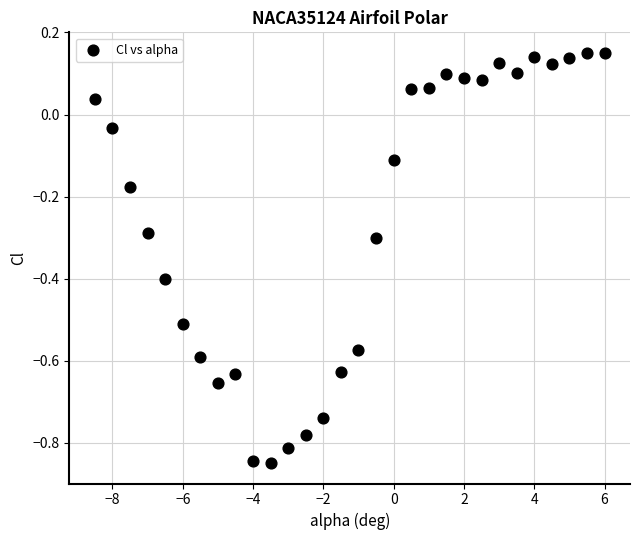

What is the range of Y values (max minus min)?

1.0